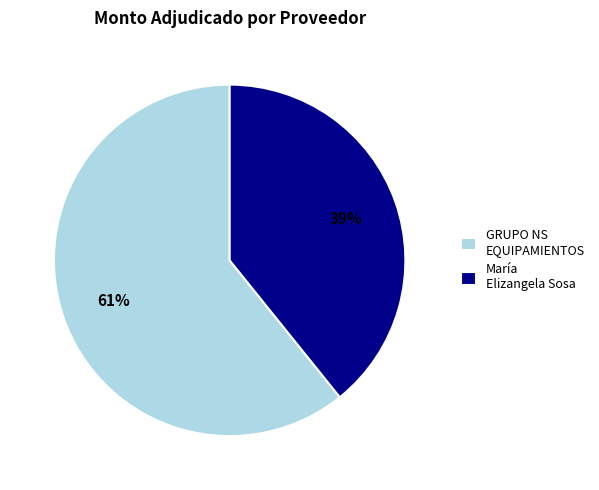

To the nearest percent, what is the average slice percentage?

50%